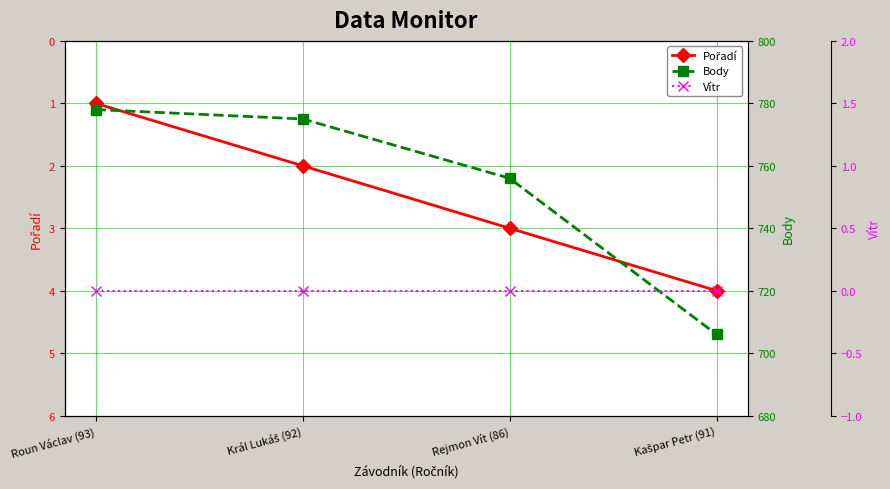

Which label corresponds to the largest value in the chart?

Roun Václav (93)